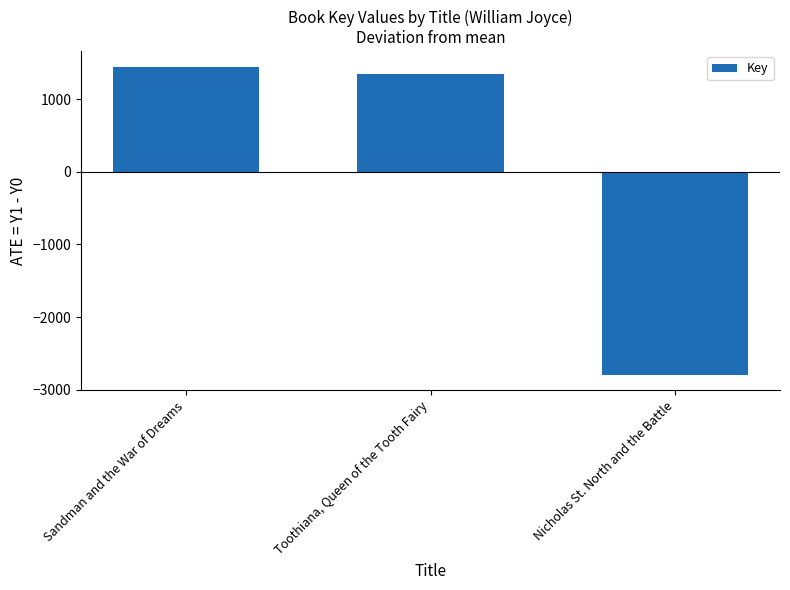

List the labels in order of value, largest first.

Sandman and the War of Dreams, Toothiana, Queen of the Tooth Fairy, Nicholas St. North and the Battle